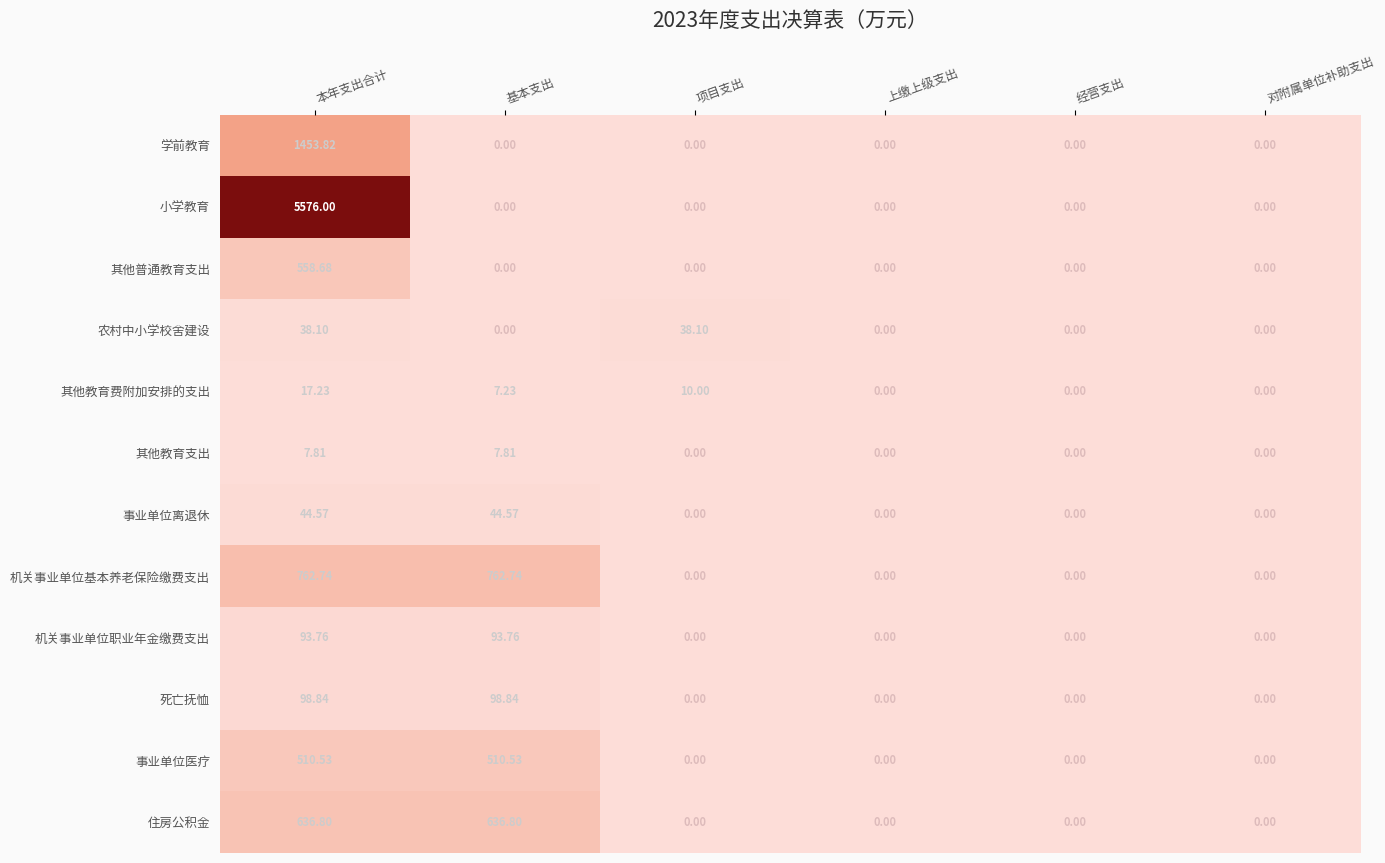

Is the value of 住房公积金 at 经营支出 greater than the value of 学前教育 at 本年支出合计?

No